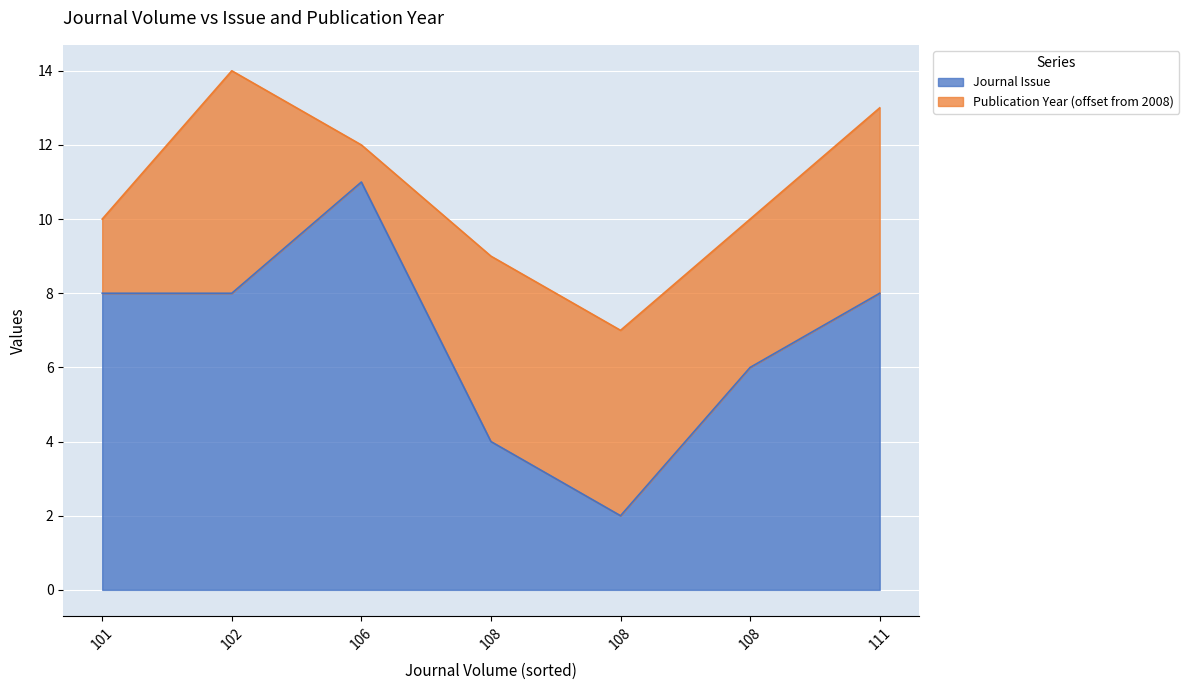

How many points are higher than both their immediate neighbors (excluding endpoints)?

1